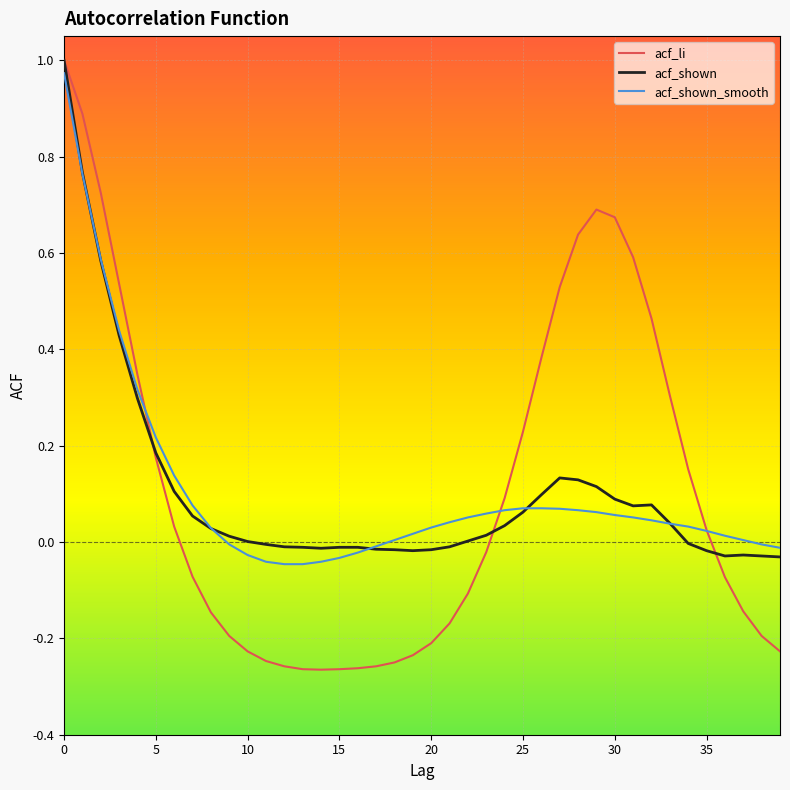

Which series has the largest range (max minus min)?

acf_li